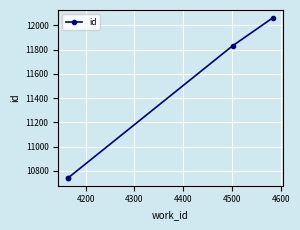

What is the difference between the maximum and minimum values?

1318